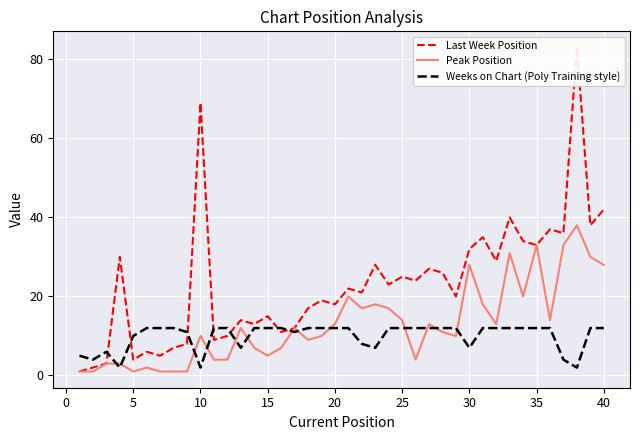

Rank the series by their average value, from lowest to highest.

Weeks on Chart (Poly Training style), Peak Position, Last Week Position